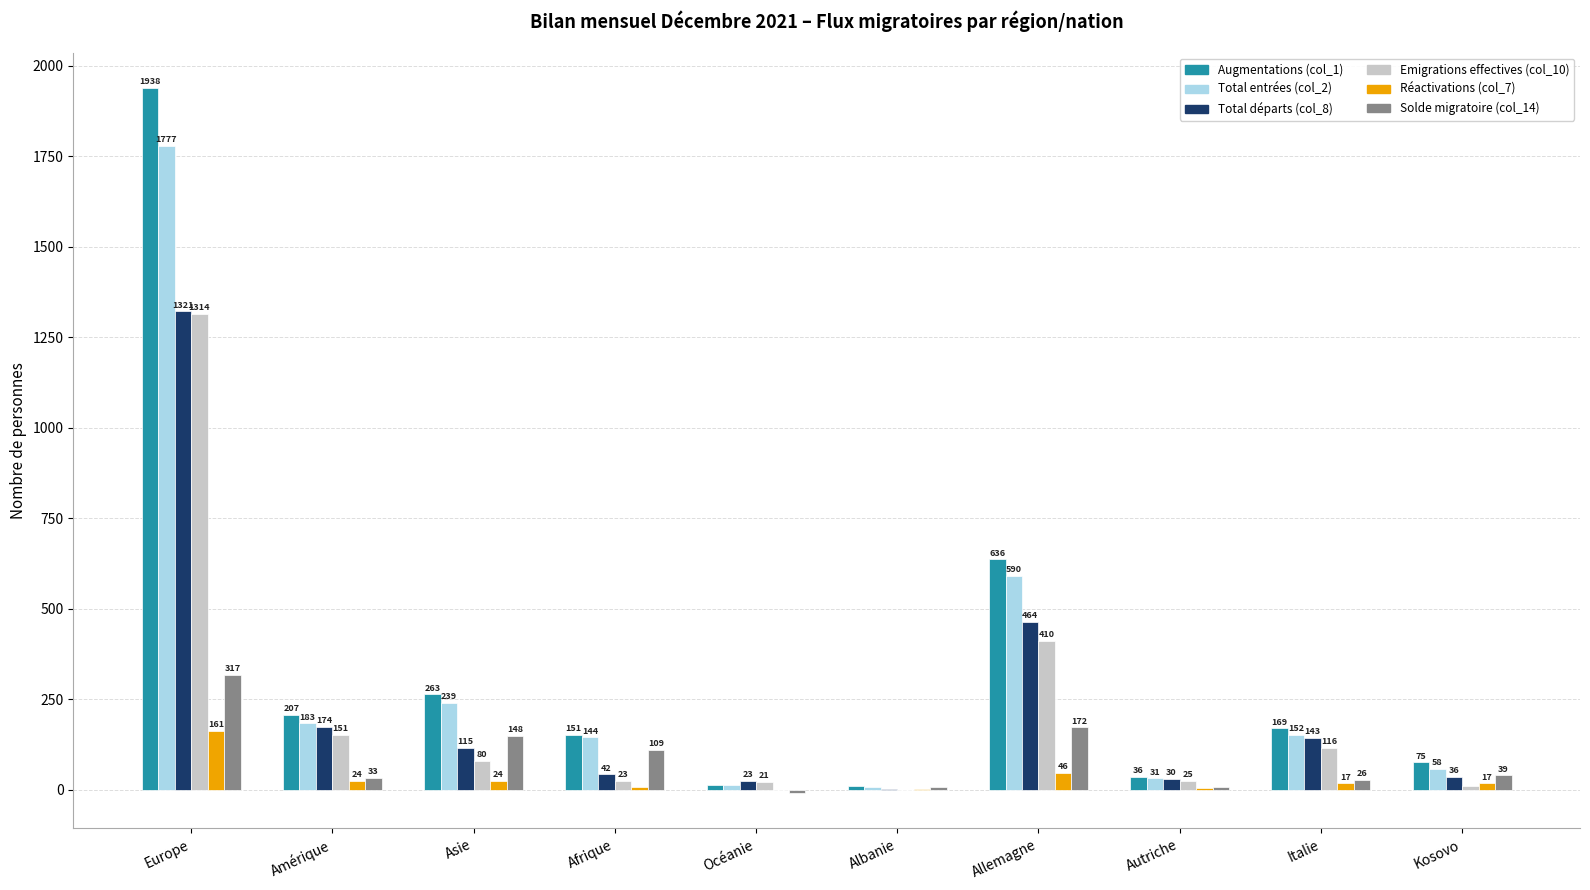

Which label corresponds to the largest value in the chart?

Europe